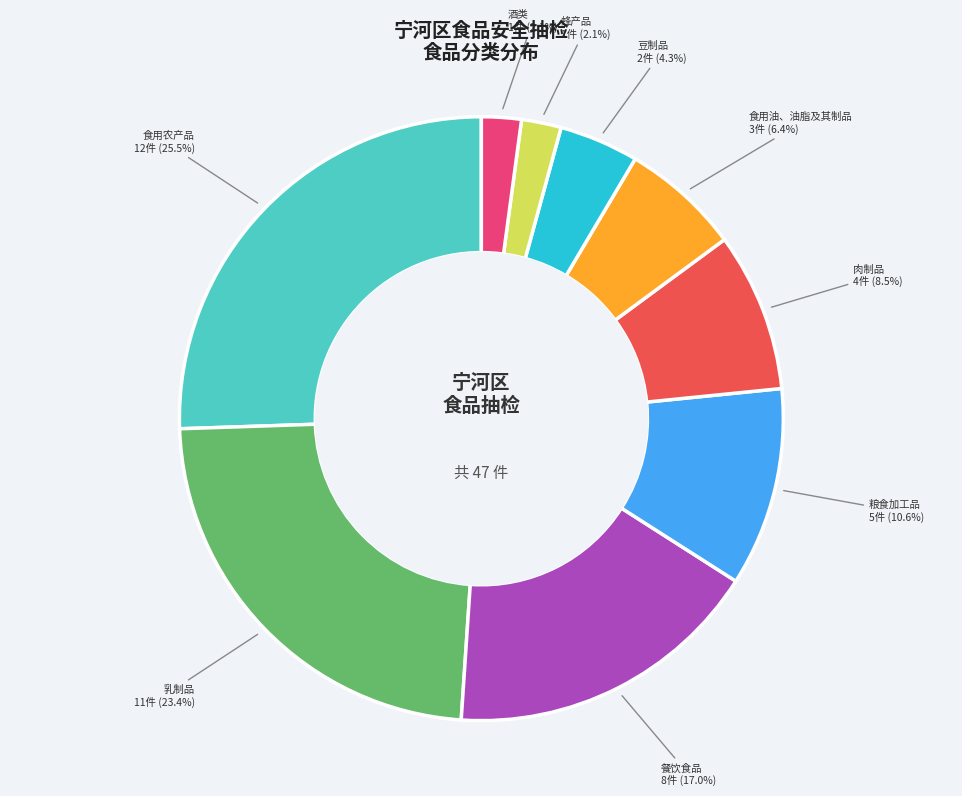

Does any single category account for the majority?

No